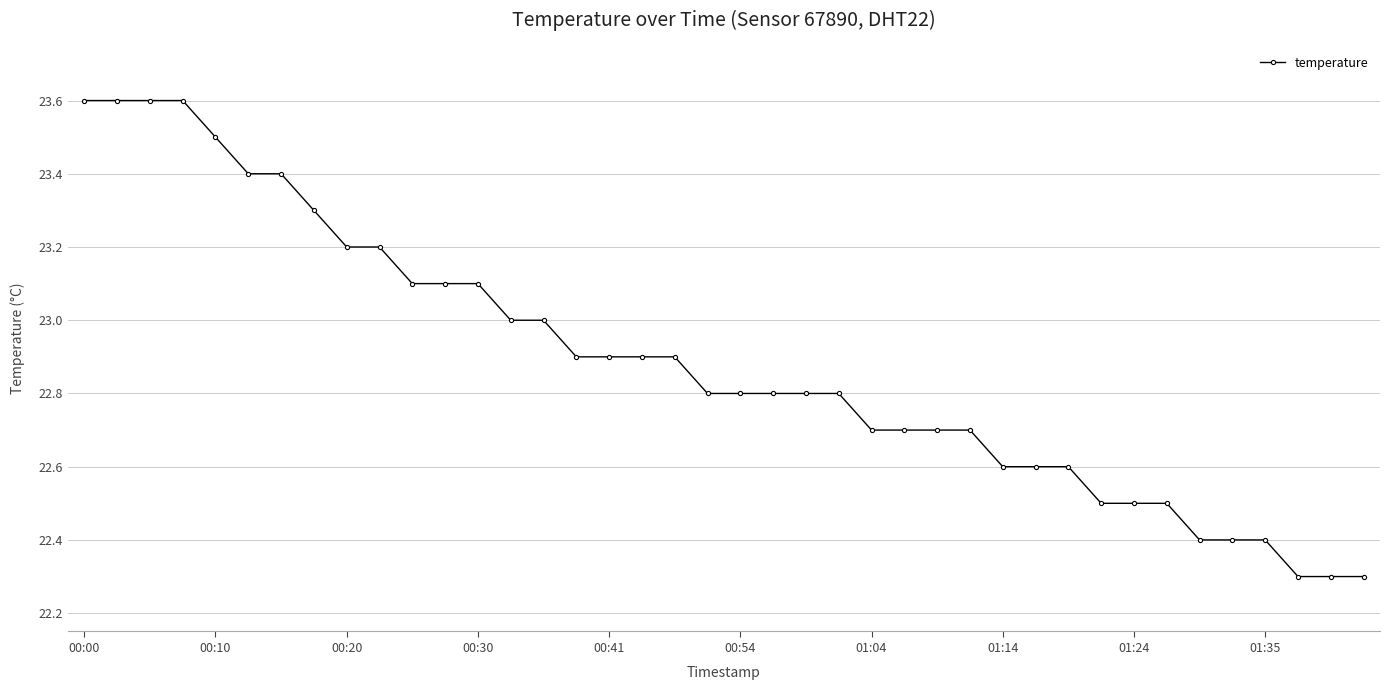

What is the maximum value shown in the chart?

23.6